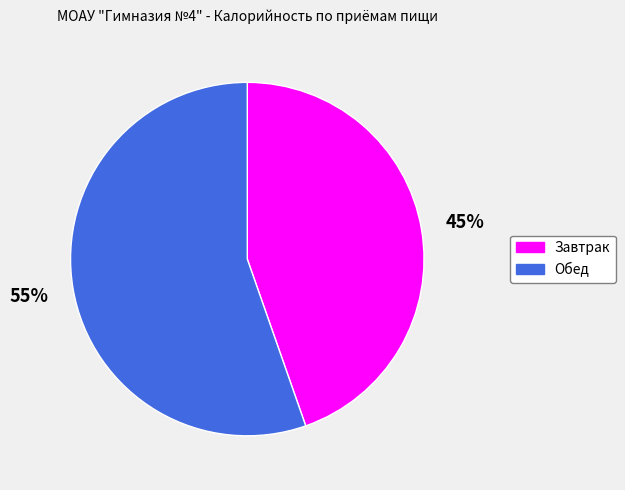

What is the majority slice?

Обед